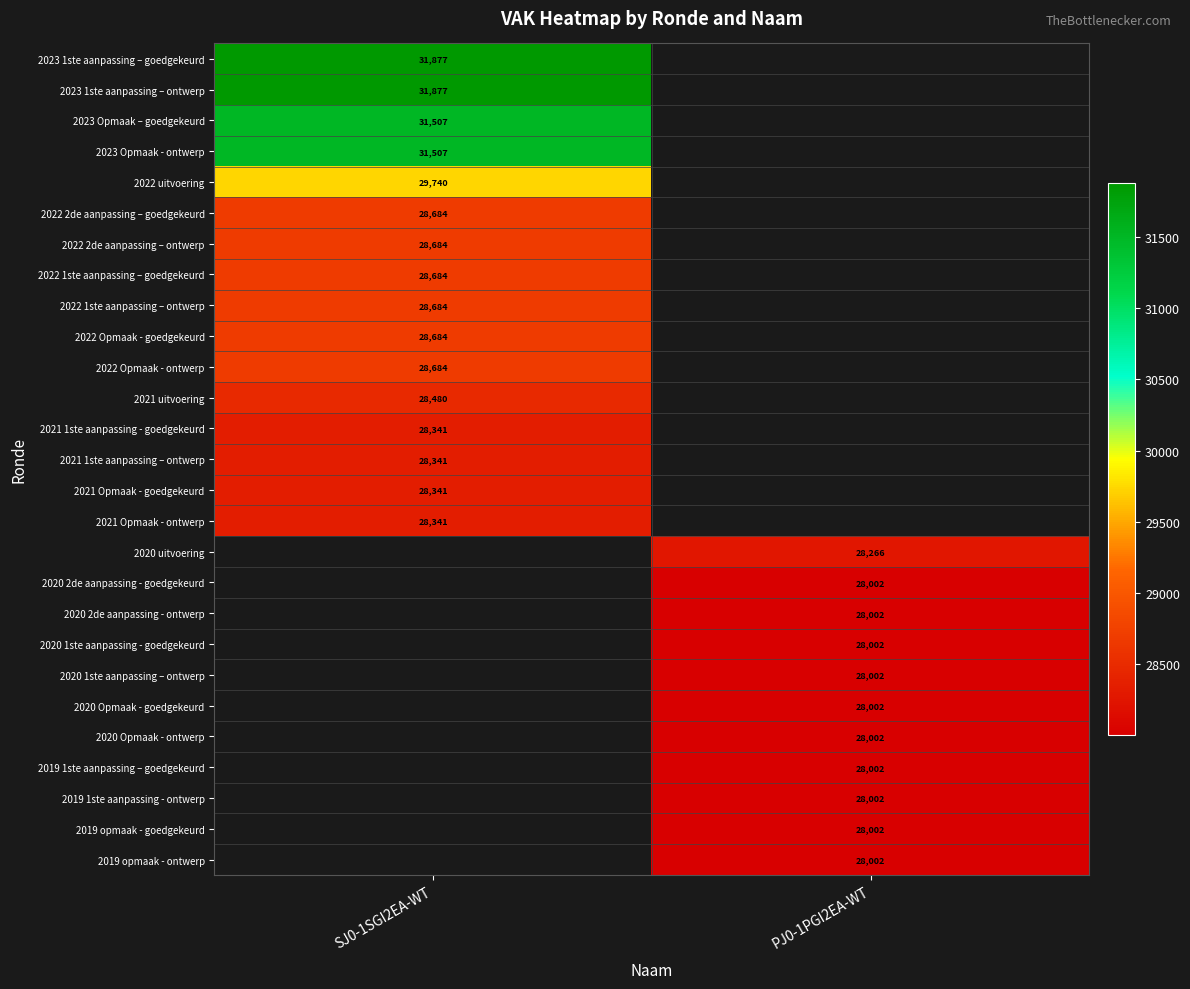

The 2021 uitvoering series shows 28480 at SJ0-1SGI2EA-WT. True or false?

True